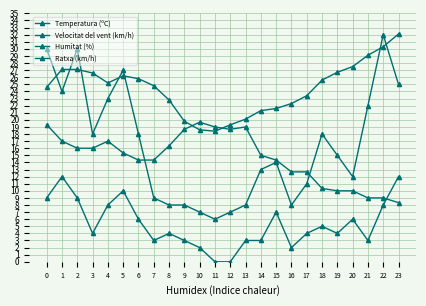

Between 13 and 10, which is larger?

13